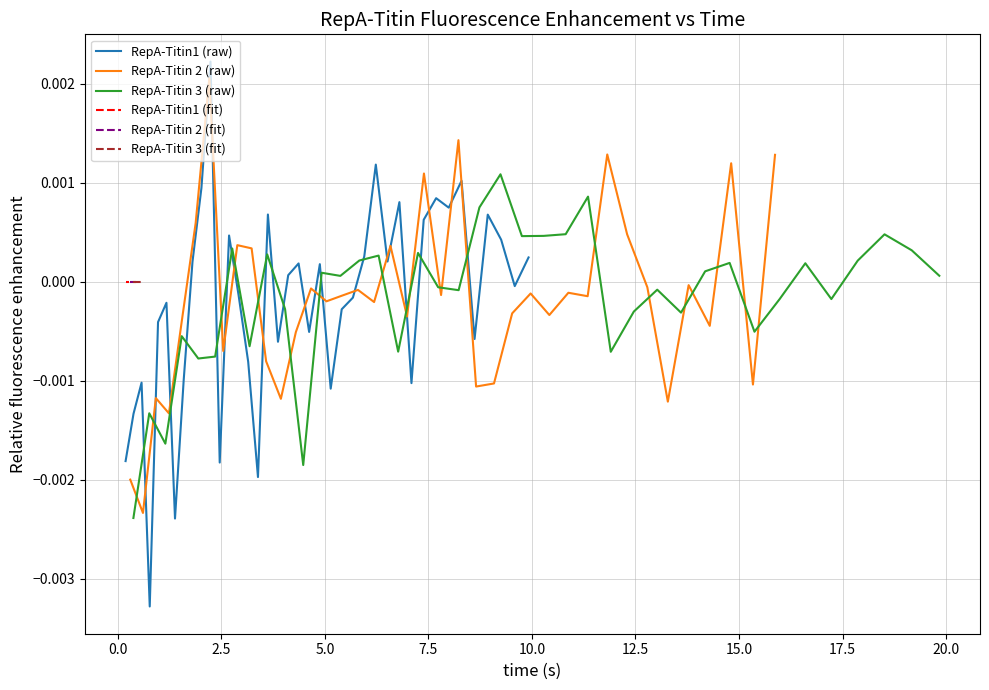

What are all the series names shown in the legend?

RepA-Titin1 (raw), RepA-Titin 2 (raw), RepA-Titin 3 (raw), RepA-Titin1 (fit), RepA-Titin 2 (fit), RepA-Titin 3 (fit)